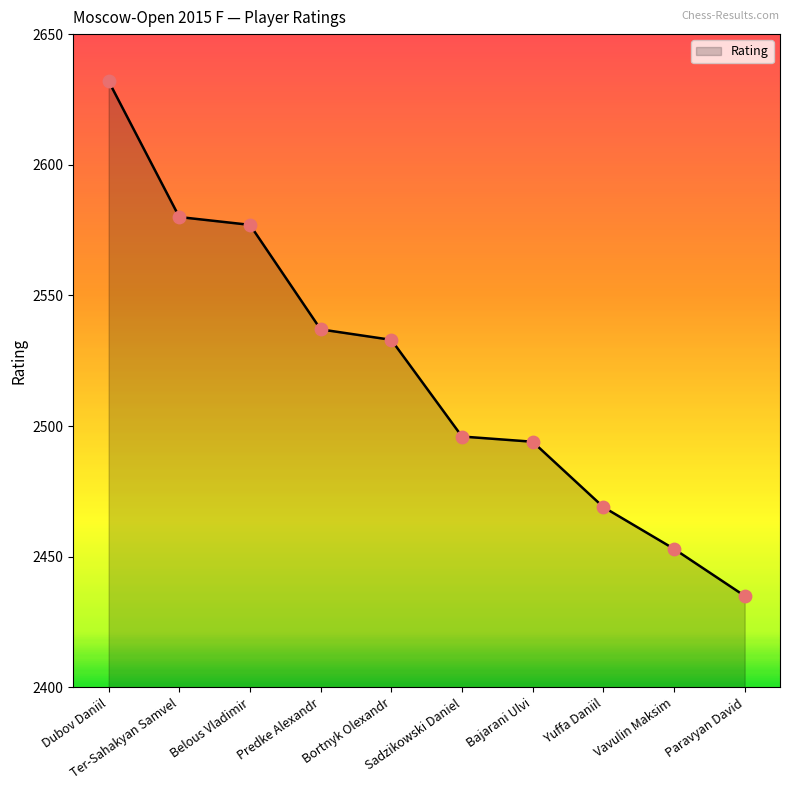

What is the change in value from Dubov Daniil to Sadzikowski Daniel?

-136